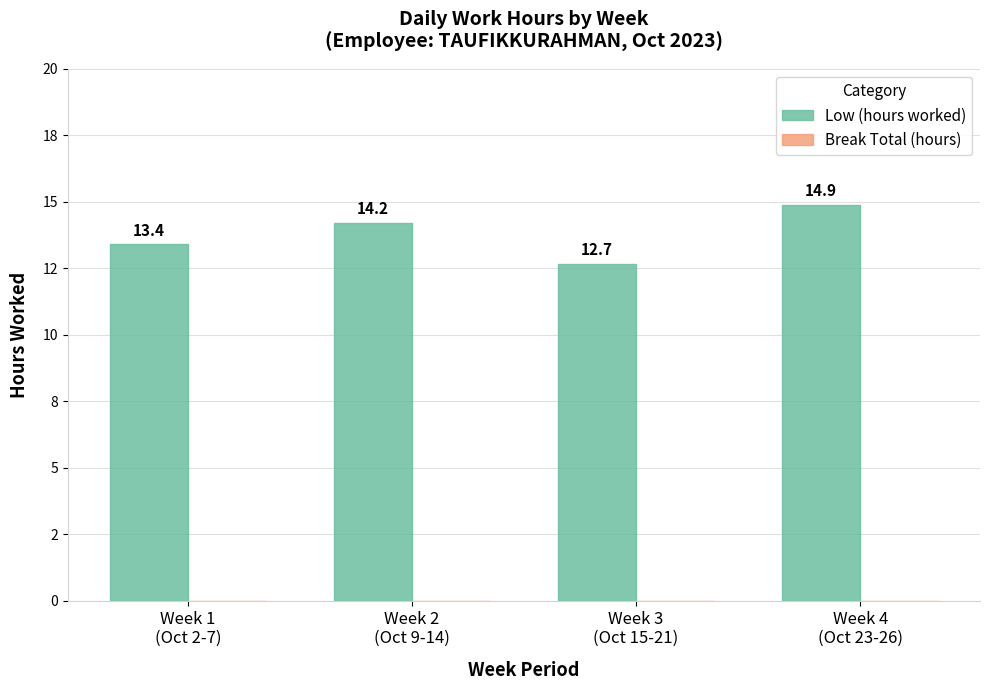

Does the chart contain any negative values?

No